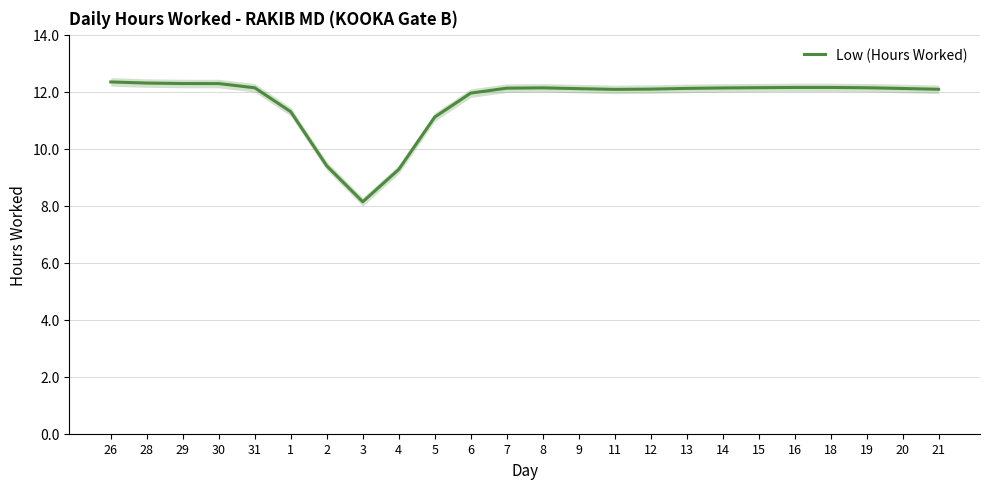

What is the difference between the maximum and minimum values?

4.2